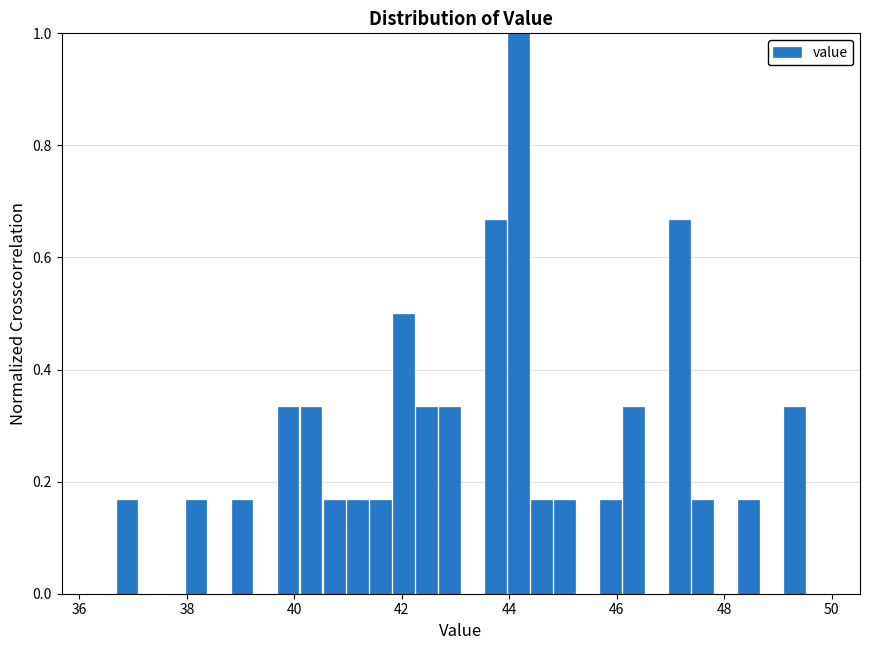

Read against the x-axis, roughly where is the centre of the tallest bar?

44.2